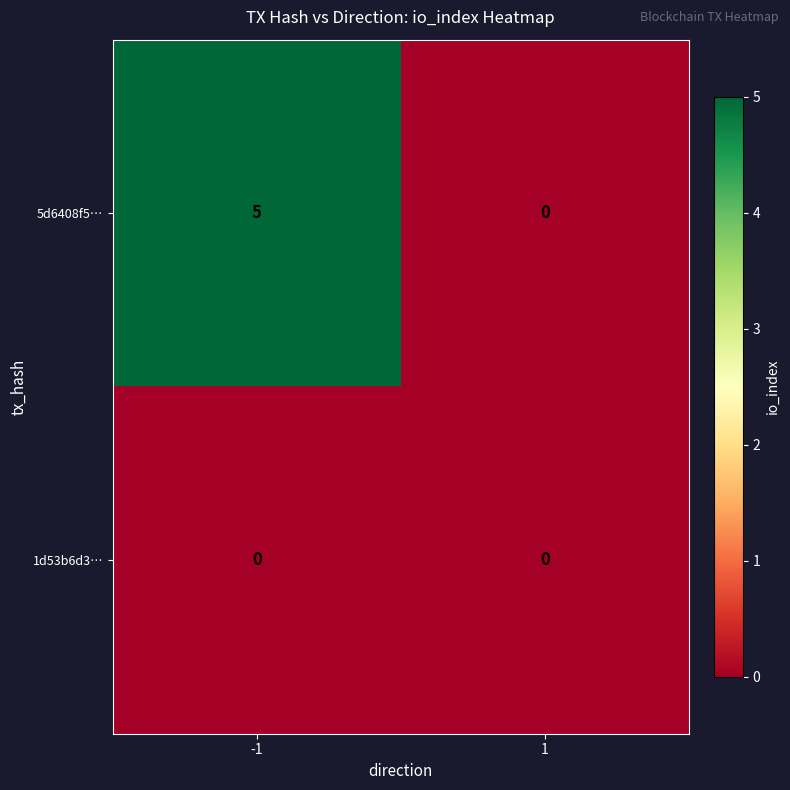

Between -1 and 1, which series saw the biggest shift?

5d6408f5…